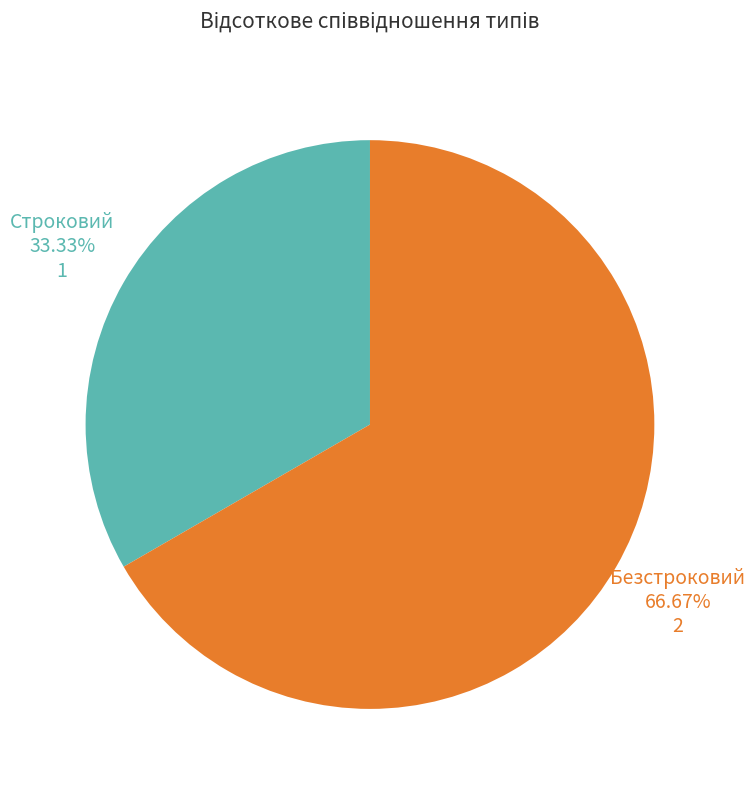

Is there any slice that represents more than half of the pie?

Yes